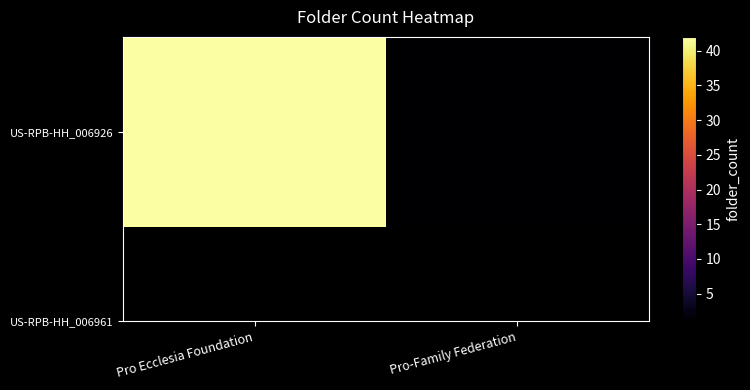

Where is the data nearest to the value 21?

Pro-Family Federation